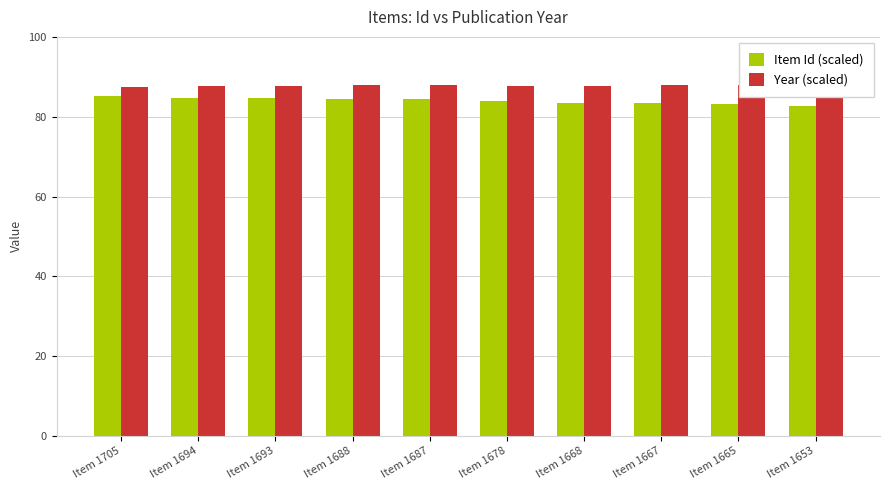

What is the value of the Year (scaled) bar at the 1st from the left?

87.4